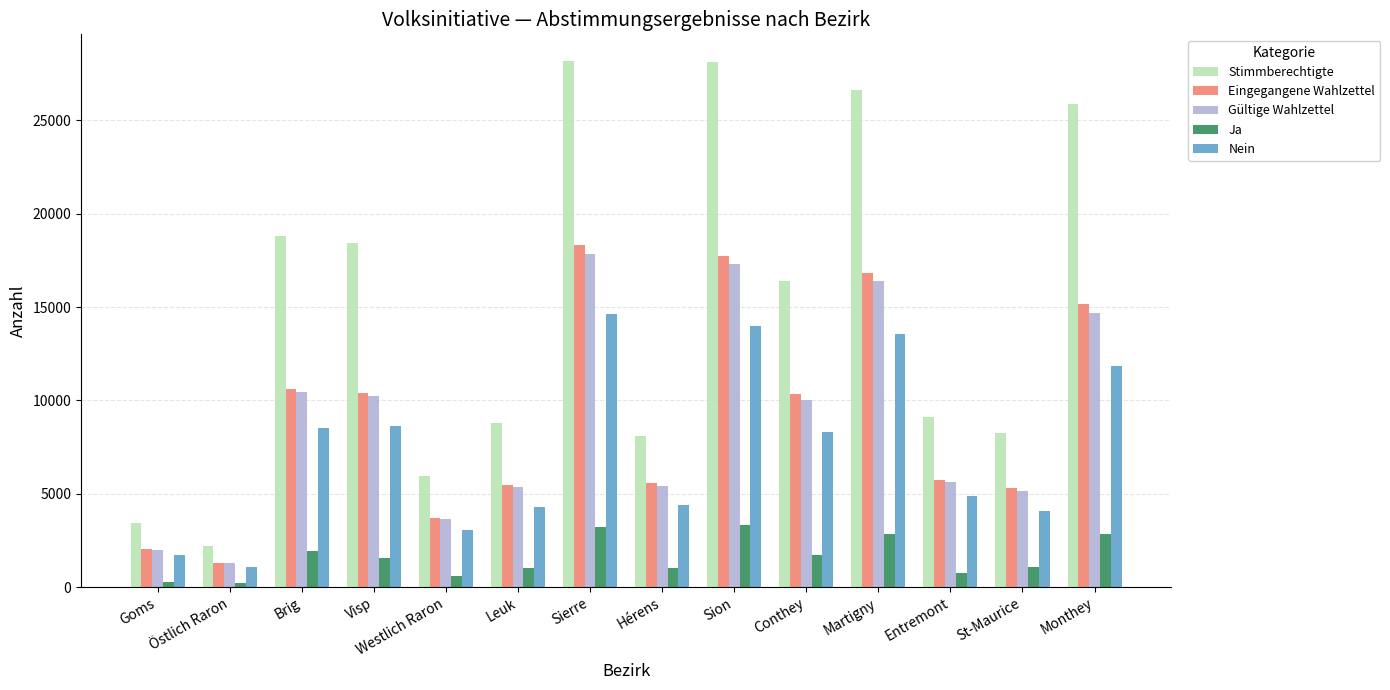

What is the minimum value for Stimmberechtigte?

2211